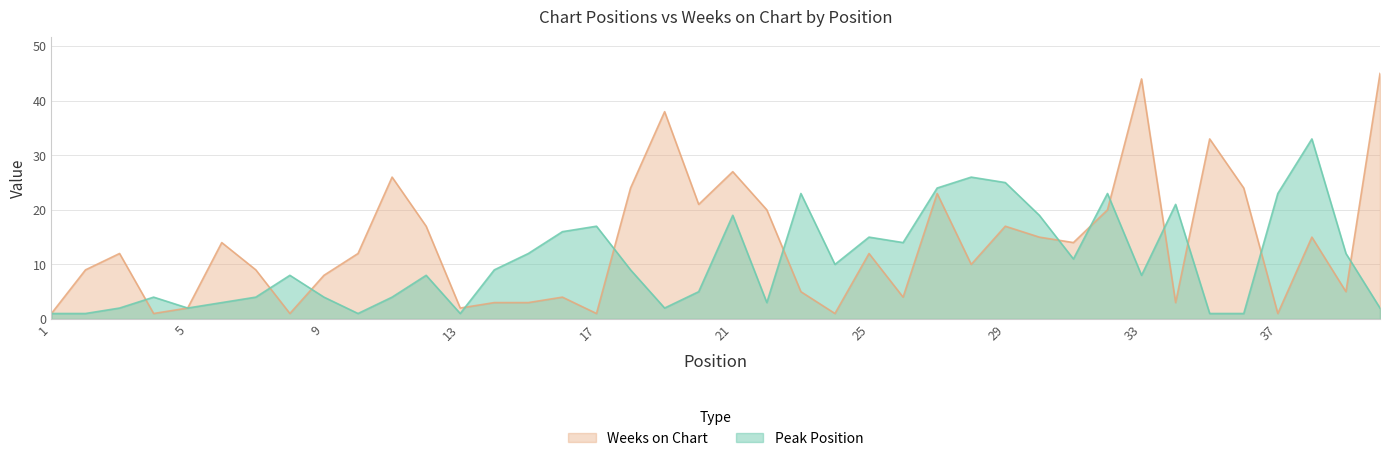

Reading left to right, list all the values displayed in this chart.

Peak Position: 1=1	2=1	3=2	4=4	5=2	6=3	7=4	8=8	9=4	10=1	11=4	12=8	13=1	14=9	15=12	16=16	17=17	18=9	19=2	20=5	21=19	22=3	23=23	24=10	25=15	26=14	27=24	28=26	29=25	30=19	31=11	32=23	33=8	34=21	35=1	36=1	37=23	38=33	39=12	40=2
Weeks on Chart: 1=1	2=9	3=12	4=1	5=2	6=14	7=9	8=1	9=8	10=12	11=26	12=17	13=2	14=3	15=3	16=4	17=1	18=24	19=38	20=21	21=27	22=20	23=5	24=1	25=12	26=4	27=23	28=10	29=17	30=15	31=14	32=20	33=44	34=3	35=33	36=24	37=1	38=15	39=5	40=45